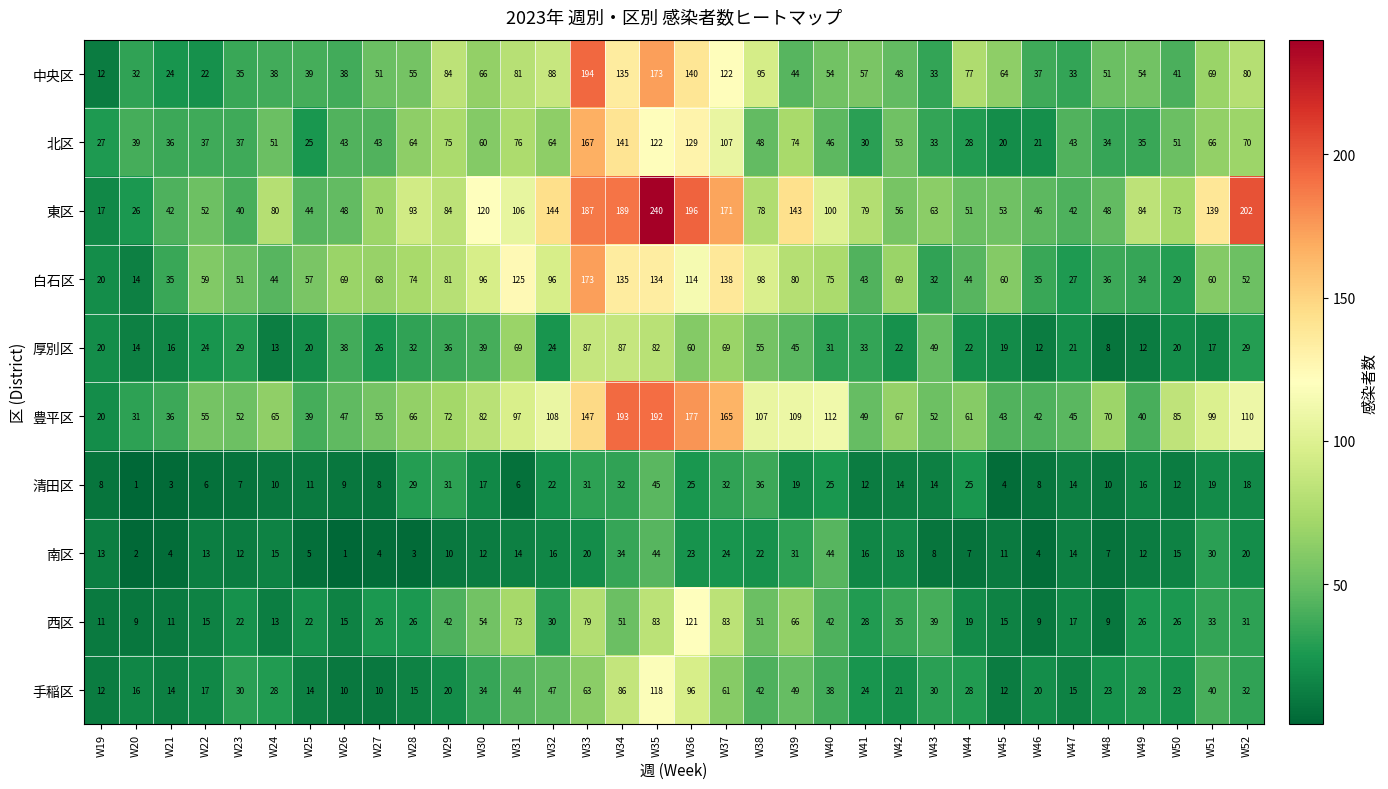

Rank the series by their maximum value, from lowest to highest.

南区, 清田区, 厚別区, 手稲区, 西区, 北区, 白石区, 豊平区, 中央区, 東区